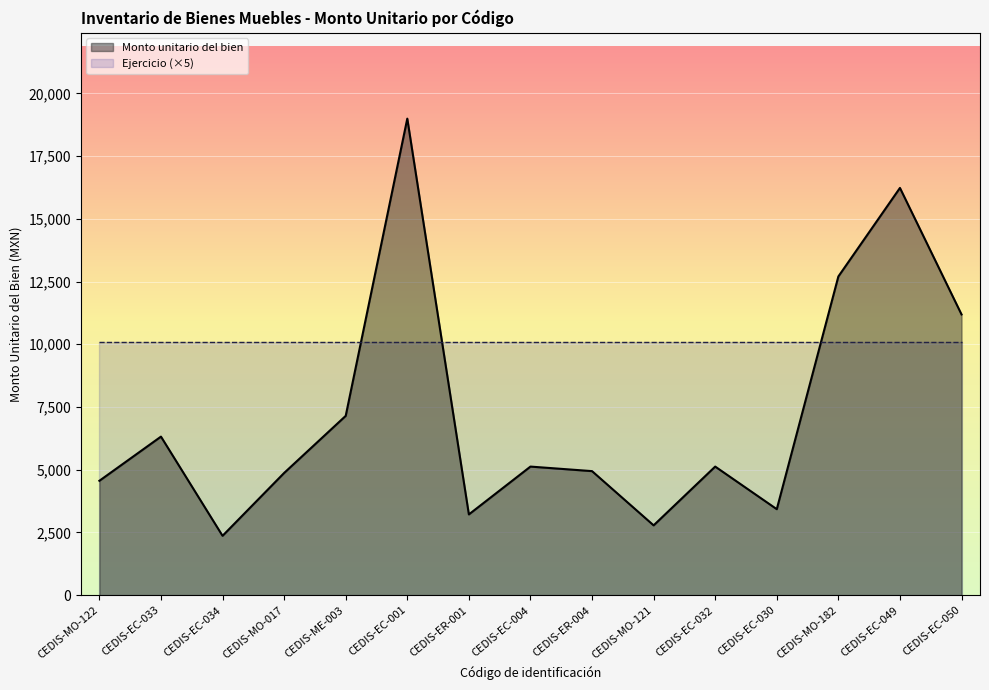

Reading left to right, list all the values displayed in this chart.

CEDIS-MO-122=4560.0	CEDIS-EC-033=6320.2	CEDIS-EC-034=2367.4	CEDIS-MO-017=4872.0	CEDIS-ME-003=7147.0	CEDIS-EC-001=18991.4	CEDIS-ER-001=3220.0	CEDIS-EC-004=5126.1	CEDIS-ER-004=4945.0	CEDIS-MO-121=2784.0	CEDIS-EC-032=5126.1	CEDIS-EC-030=3428.7	CEDIS-MO-182=12702.0	CEDIS-EC-049=16230.0	CEDIS-EC-050=11188.2